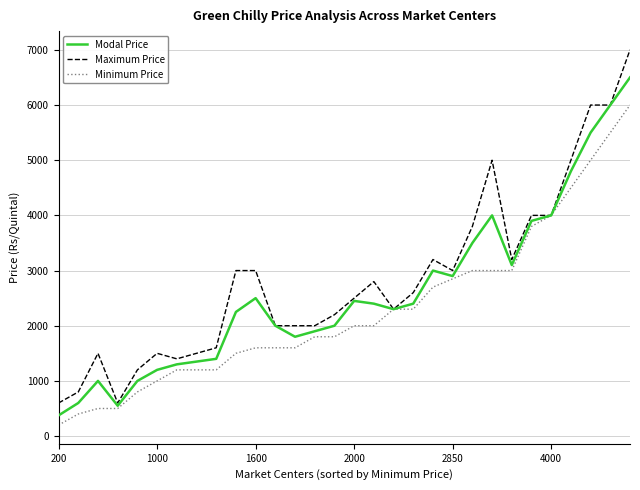

What is the smallest value displayed?

200